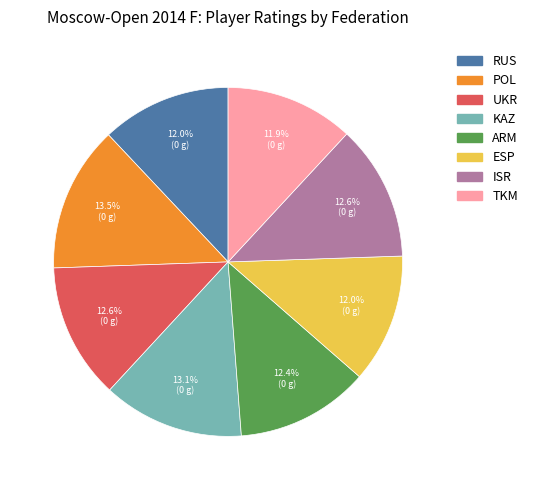

How much of the chart is everything except TKM?

88.1%